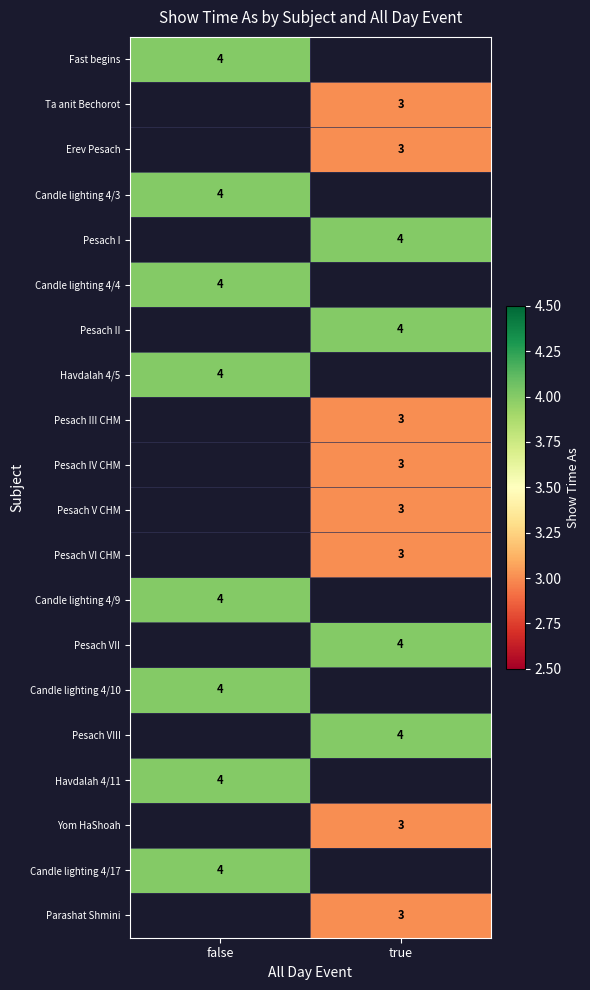

Is the value of Havdalah 4/5 at false greater than the value of Pesach V CHM at true?

Yes